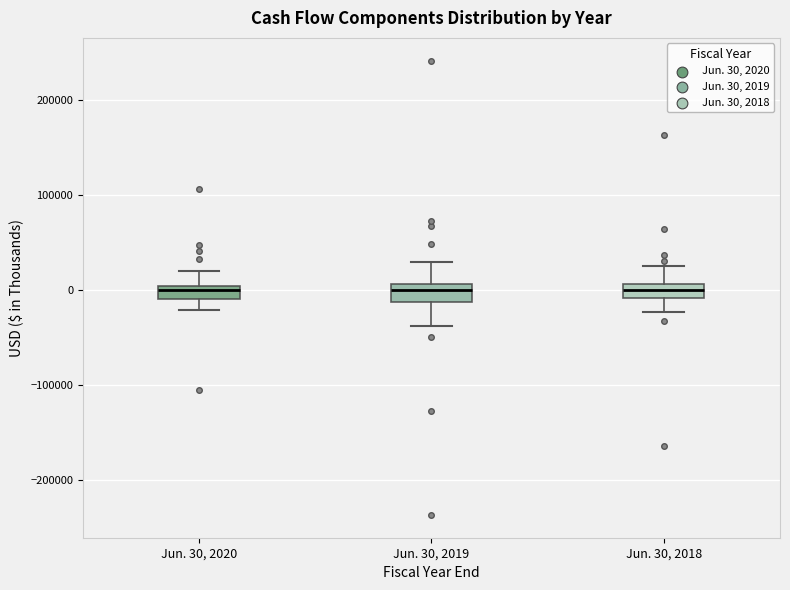

Where does the upper whisker of the box for Jun. 30, 2018 end on the y-axis? The values are not printed on the chart, so give them approximately, as read against the axis.

30000